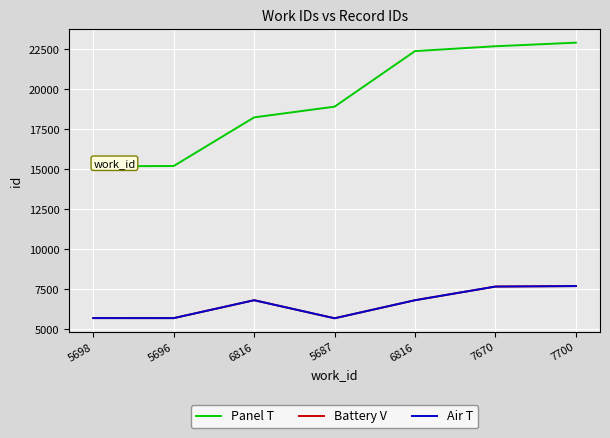

True or false: Battery V and Air T intersect in this chart.

False